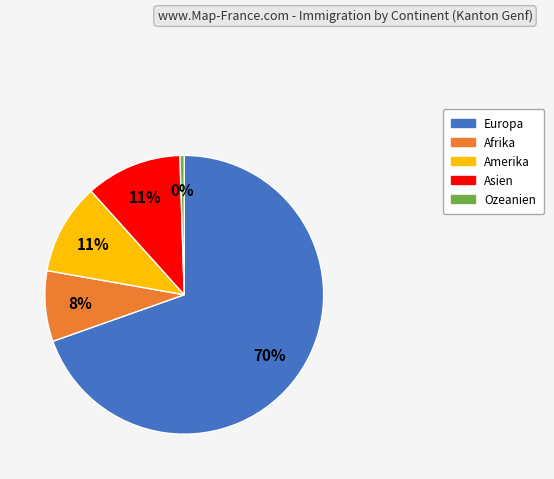

Approximately how many times larger is the value at Afrika compared to Ozeanien?

16.6